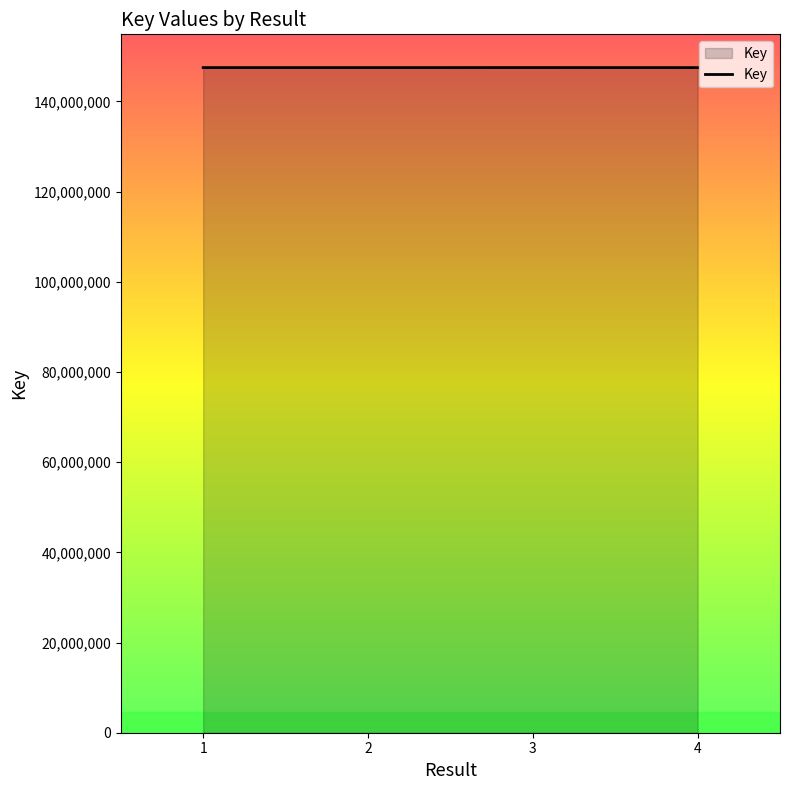

The chart shows a value of 76366727 at 2. True or false?

False